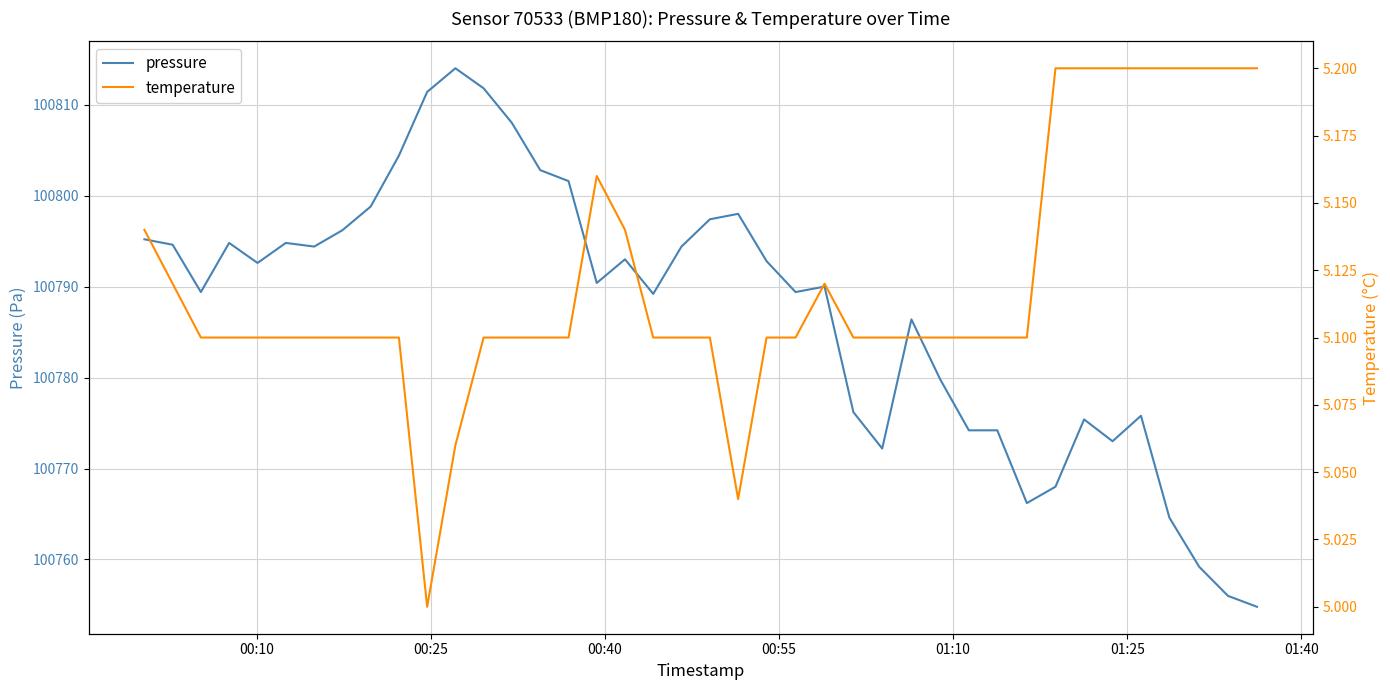

True or false: pressure and temperature cross at least once.

False